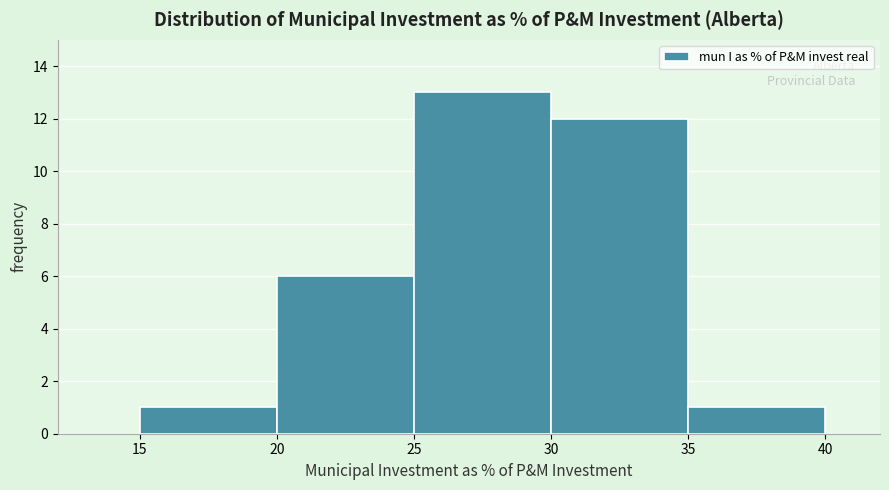

Reading left to right, list every bar in this chart as the range it spans on the x-axis followed by its height. The values are not printed on the chart, so give them approximately, as read against the axis.

15 to 20: 1
20 to 25: 6
25 to 30: 13
30 to 35: 12
35 to 40: 1